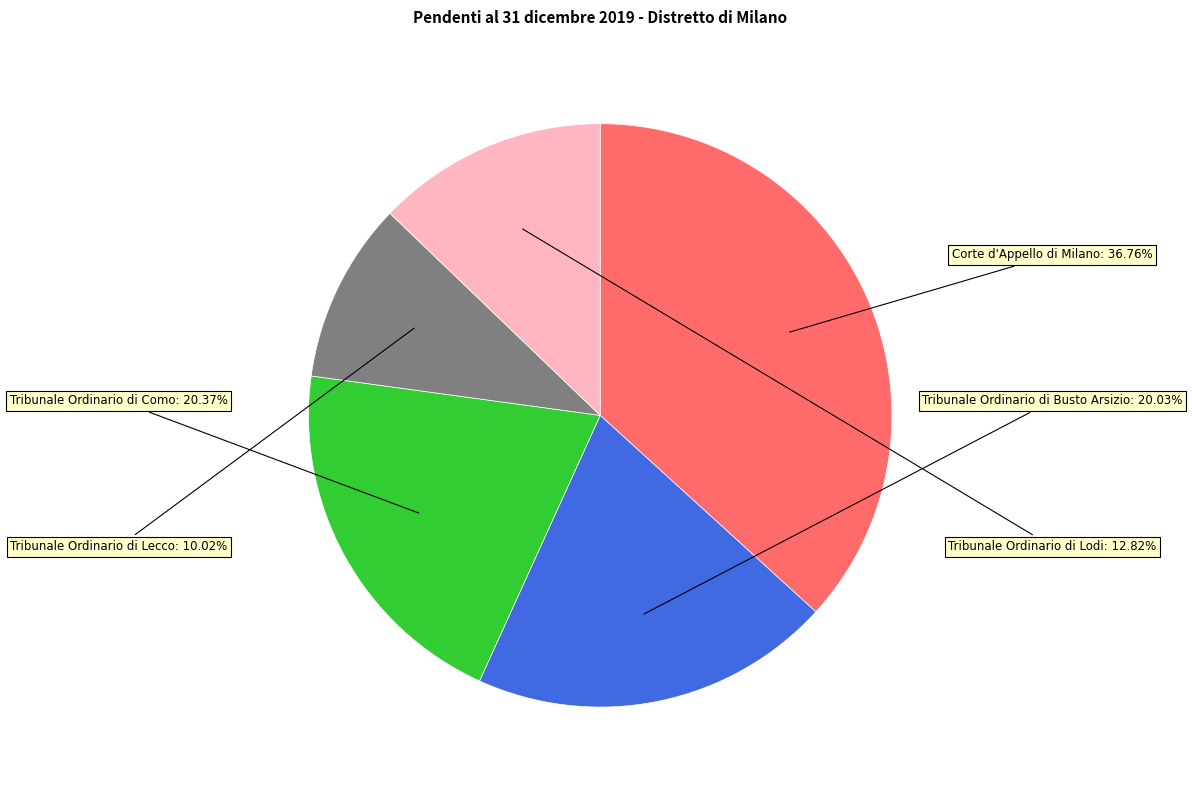

Which slice is the largest?

Corte d'Appello di Milano